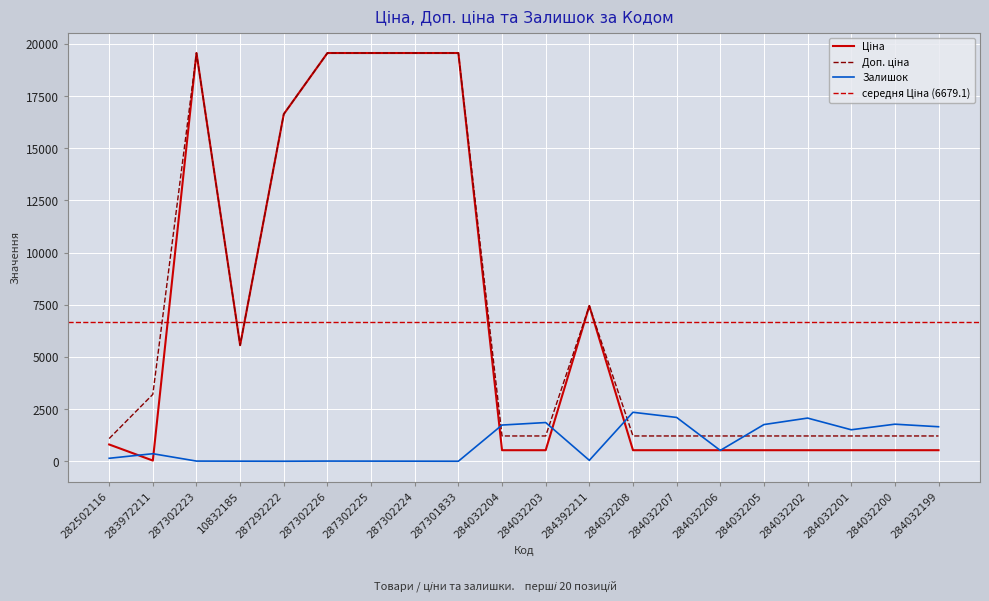

What is the total value across all series at 287292222?

33273.6